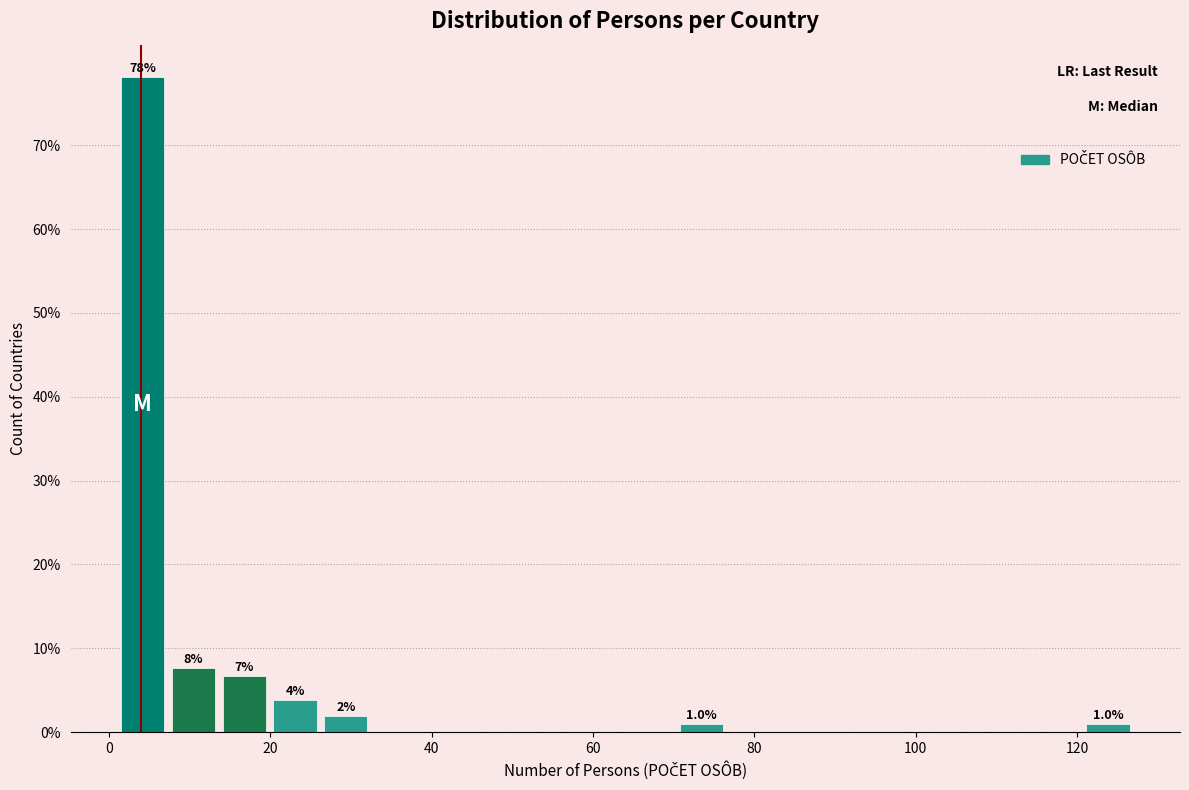

Read against the x-axis, roughly where is the centre of the tallest bar?

4